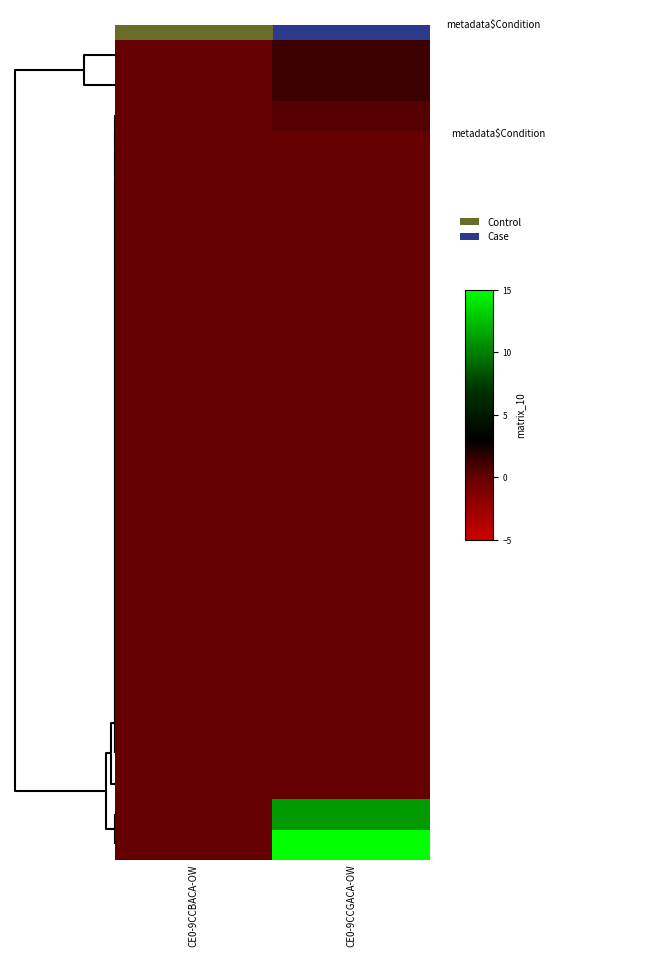

Rank the series by their maximum value, from lowest to highest.

row_3, row_4, row_5, row_6, row_7, row_8, row_9, row_10, row_11, row_12, row_13, row_14, row_15, row_16, row_17, row_18, row_19, row_20, row_21, row_22, row_23, row_24, row_2, row_0, row_1, row_25, row_26